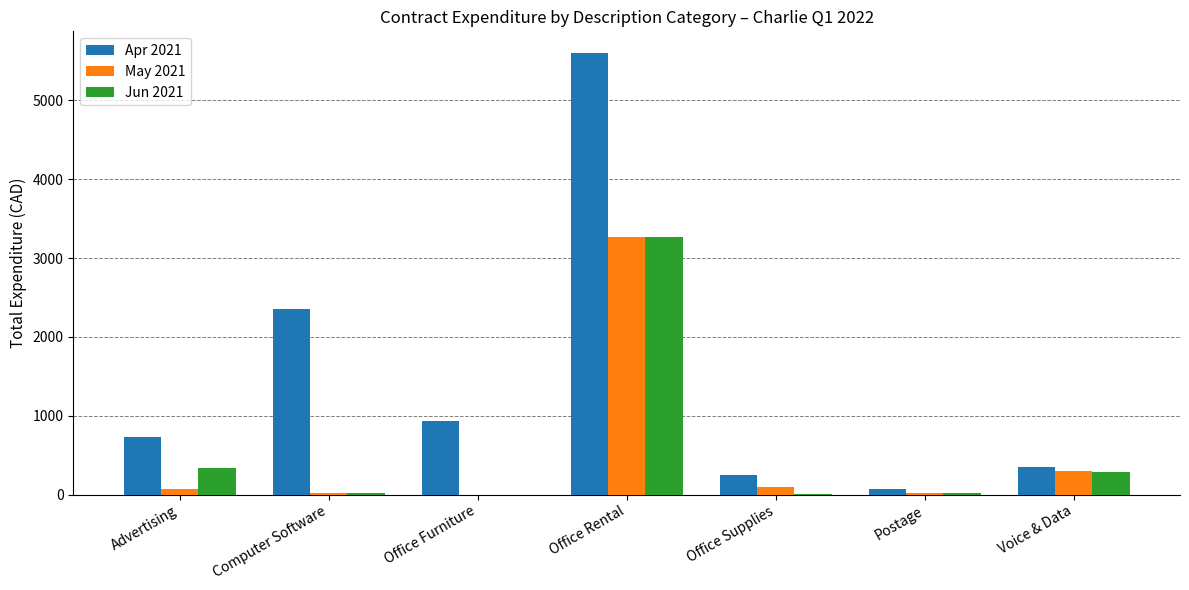

Read the Apr 2021 value at Office Rental.

5597.4